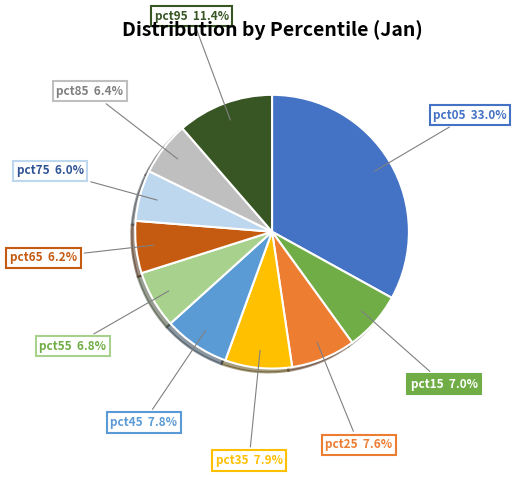

To the nearest percent, what portion does pct75 represent?

6%